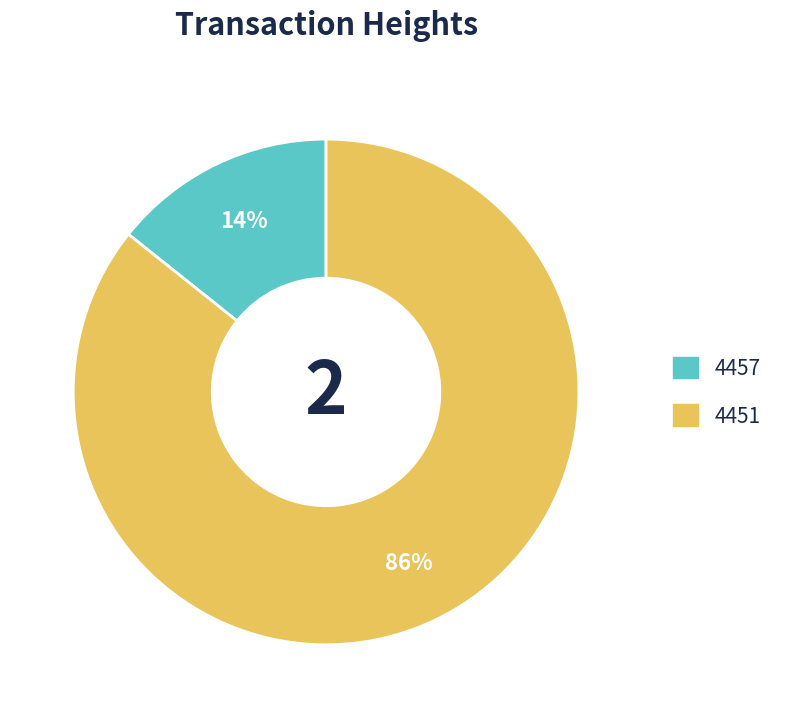

What percentage is the 4457 slice, to the nearest percent?

14%